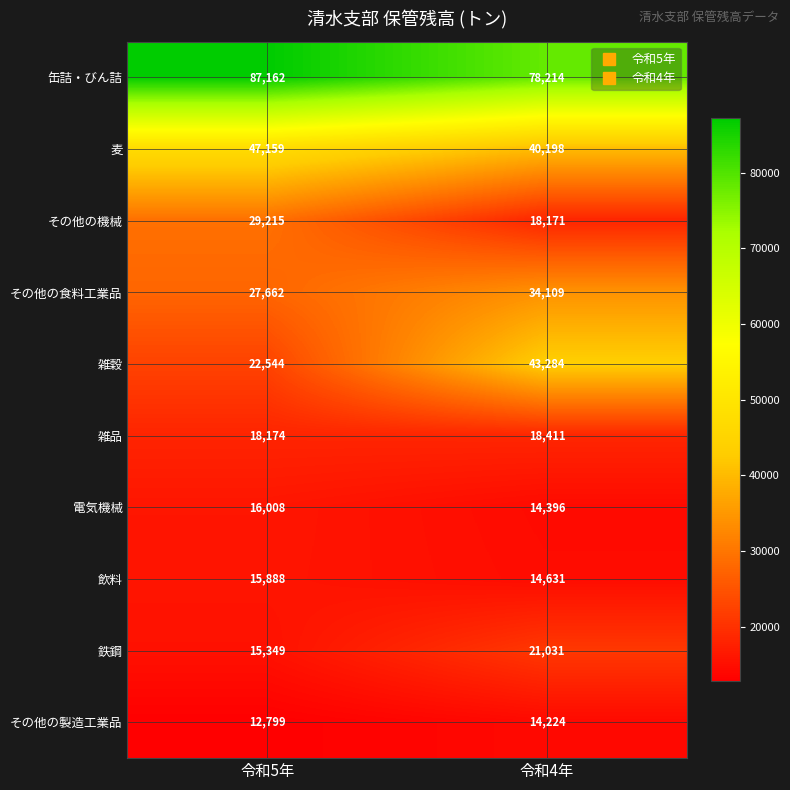

What is the maximum value shown in the chart?

87162